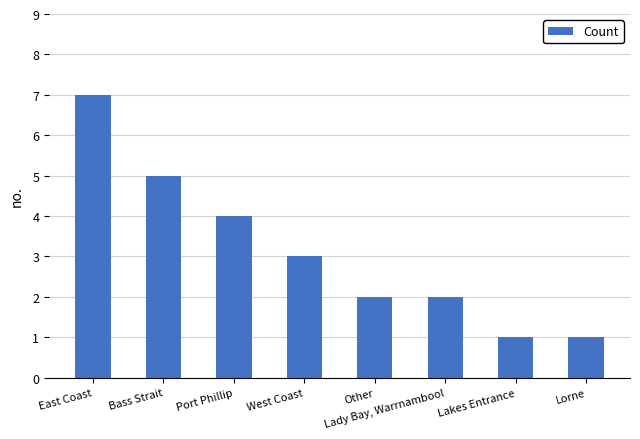

What is the average value?

3